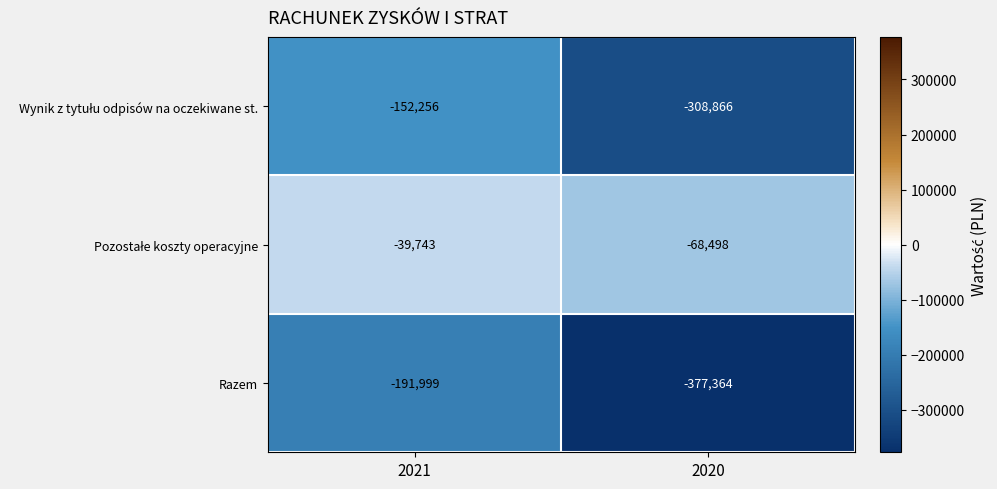

What is the total value across all series at 2021?

-383998